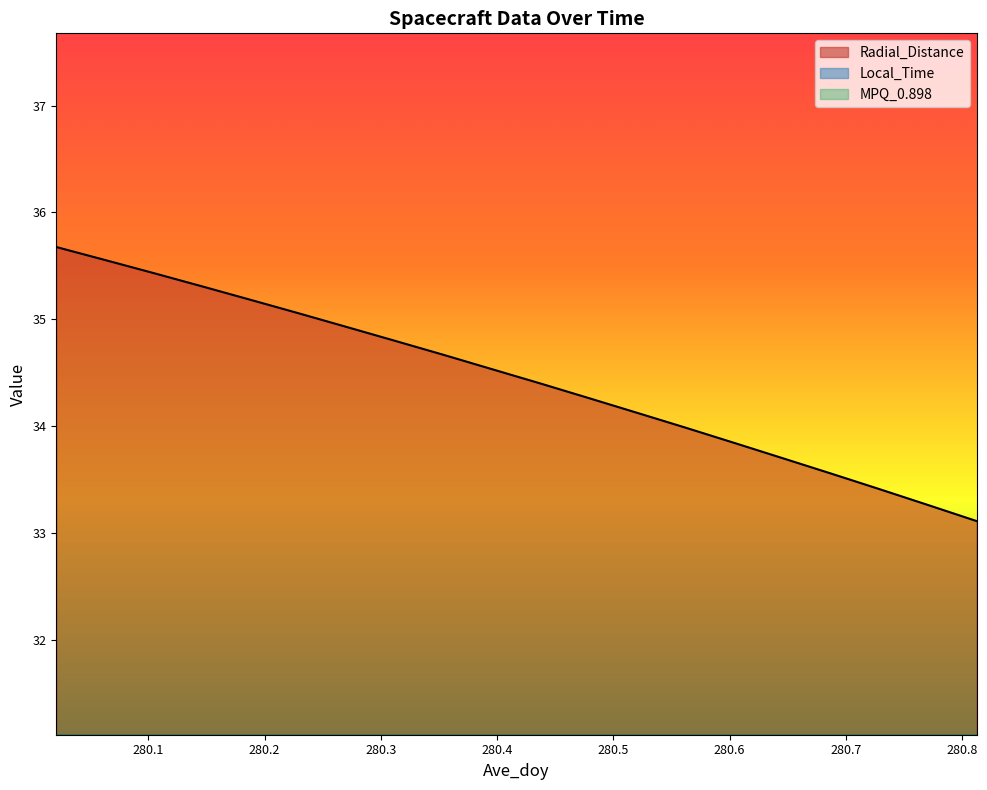

Which category has the lowest value in the Local_Time series?

280.0208